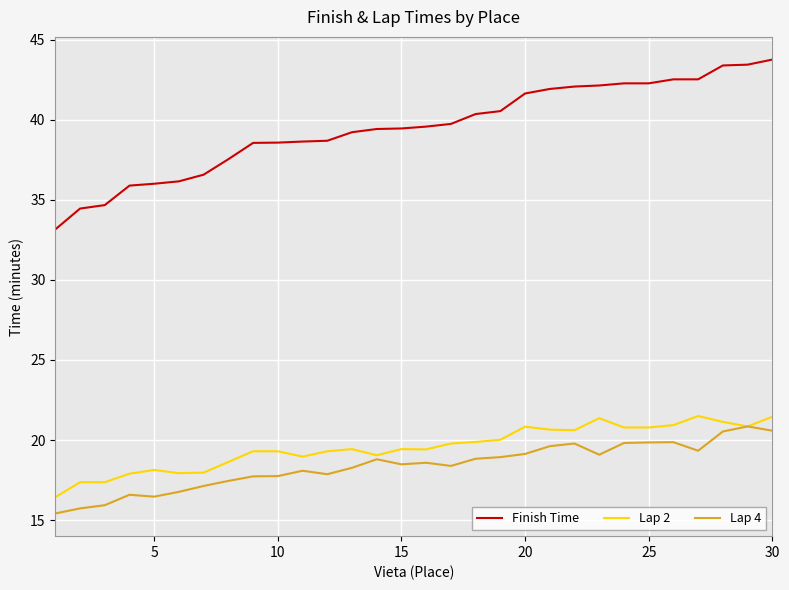

Which series has the largest total across all categories?

Finish Time